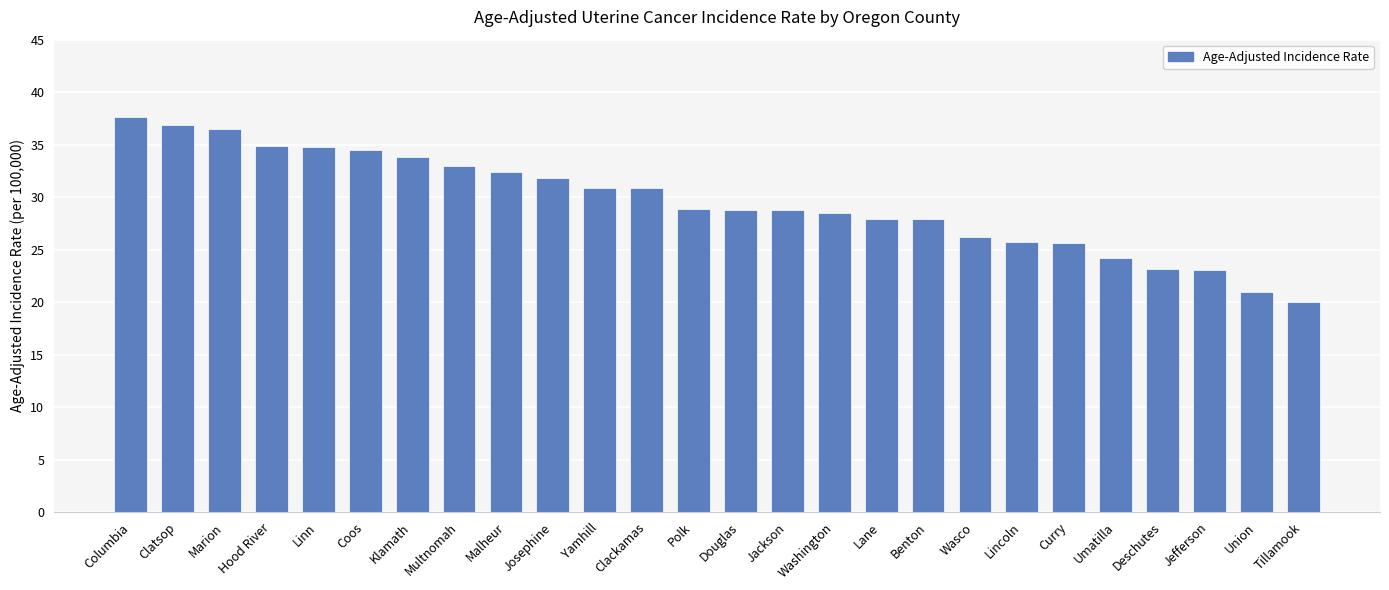

What is the average value?

29.5